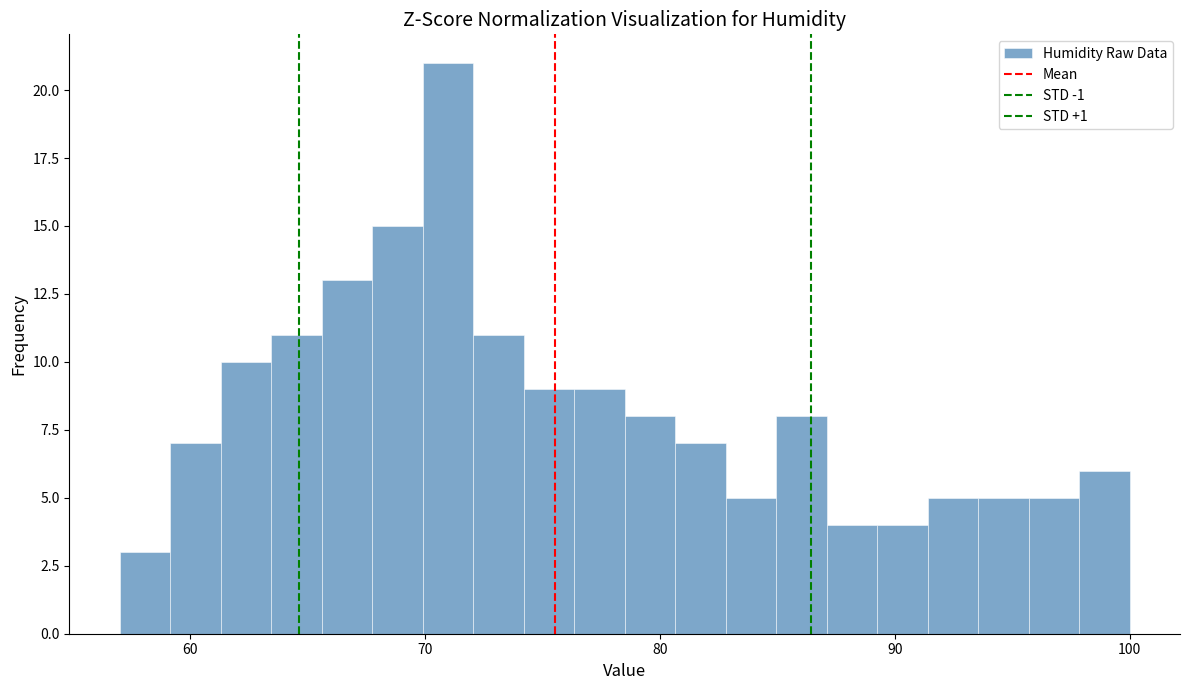

Read against the x-axis, roughly where is the centre of the tallest bar?

71